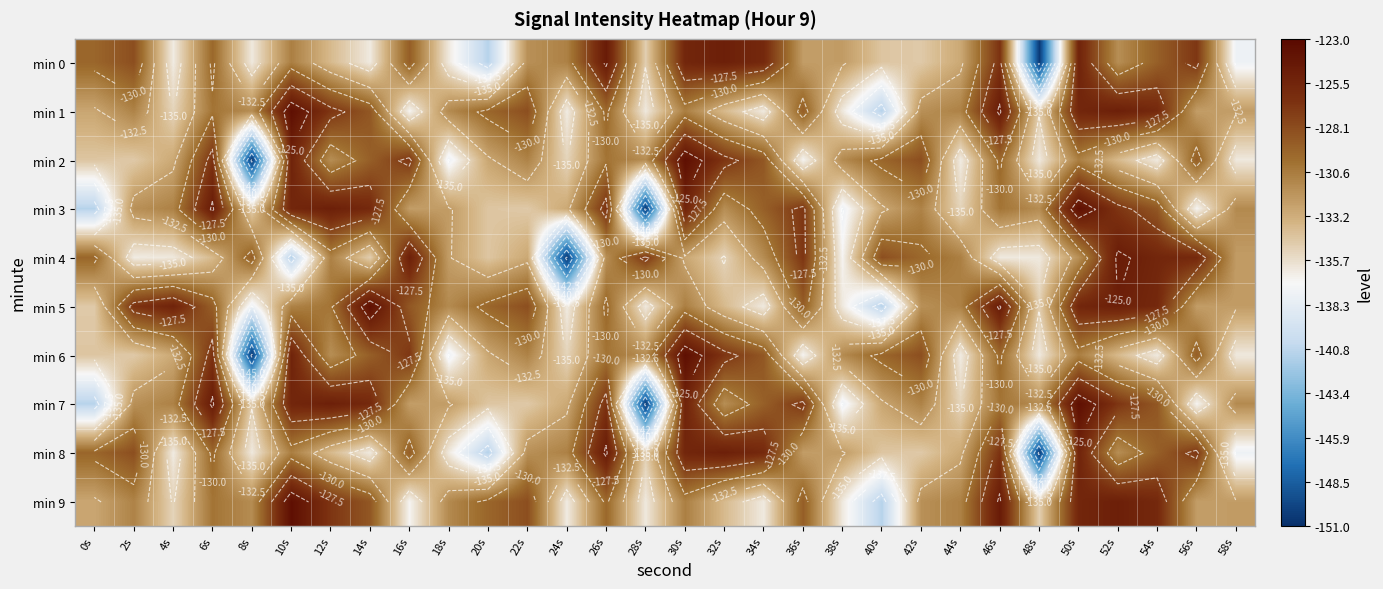

What is the sum of all min 4 values?

-3970.1